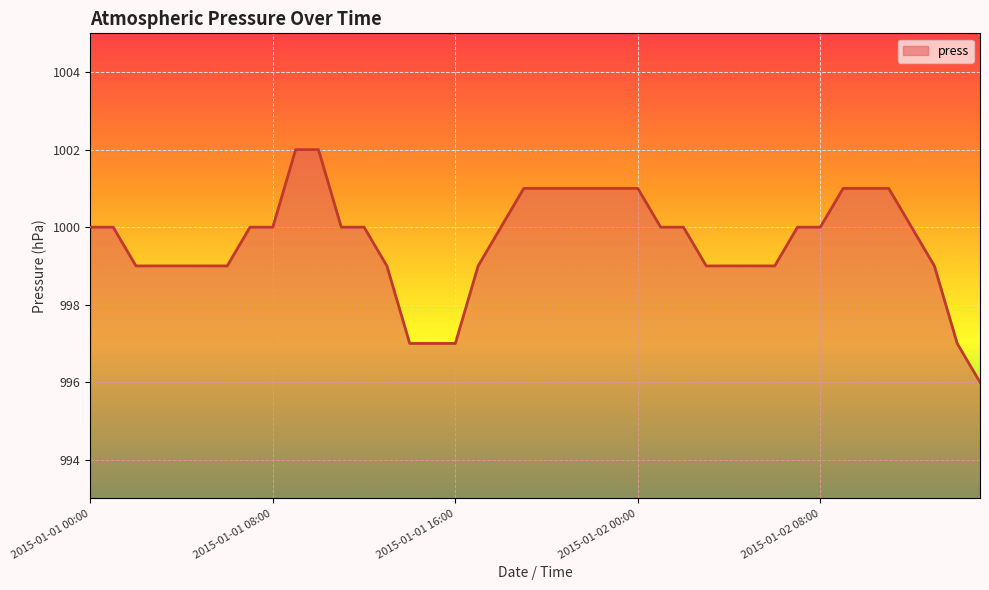

Reading left to right, transcribe all the data shown in this chart.

1000	1000	999	999	999	999	999	1000	1000	1002	1002	1000	1000	999	997	997	997	999	1000	1001	1001	1001	1001	1001	1001	1000	1000	999	999	999	999	1000	1000	1001	1001	1001	1000	999	997	996